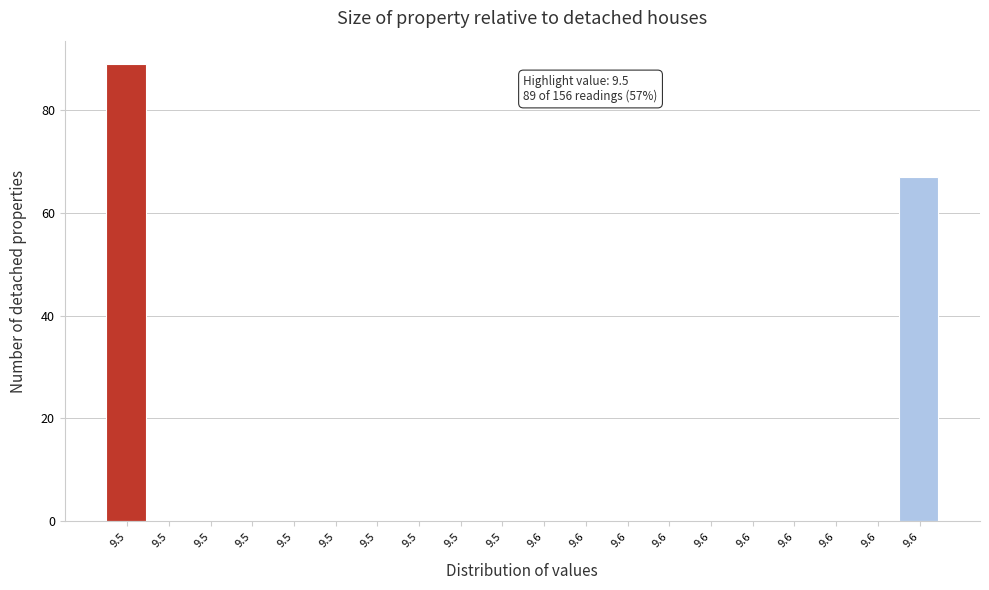

How many categories are shown in the chart?

20